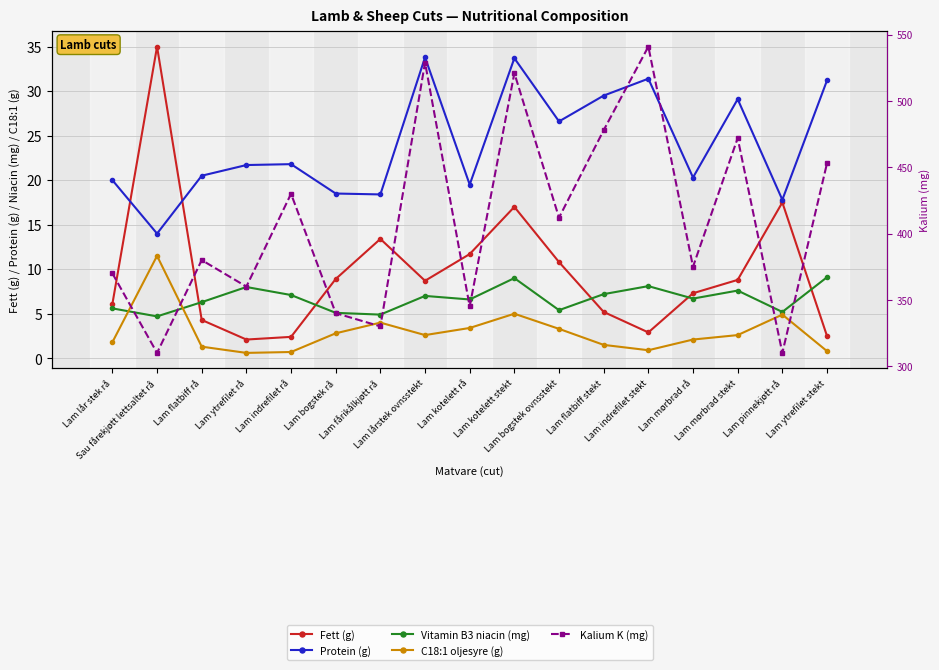

What value does the C18:1 oljesyre (g) series have at Lam mørbrad rå?

2.1